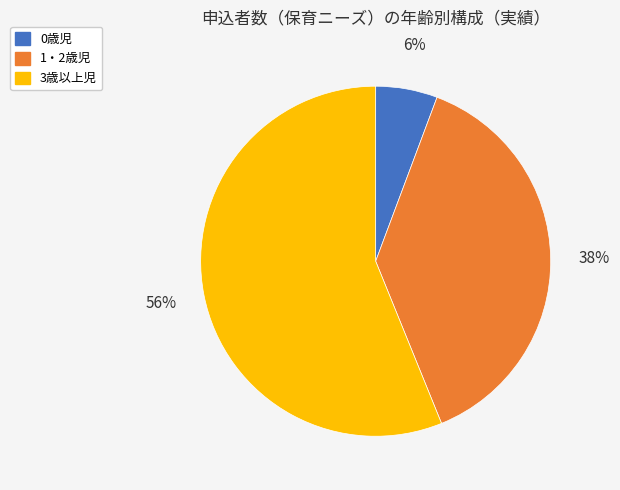

Combined, do 3歳以上児 and 0歳児 account for over 50%?

Yes